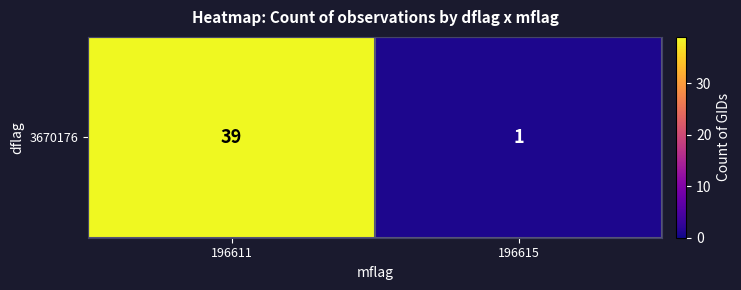

Between 196611 and 196615, which is larger?

196611